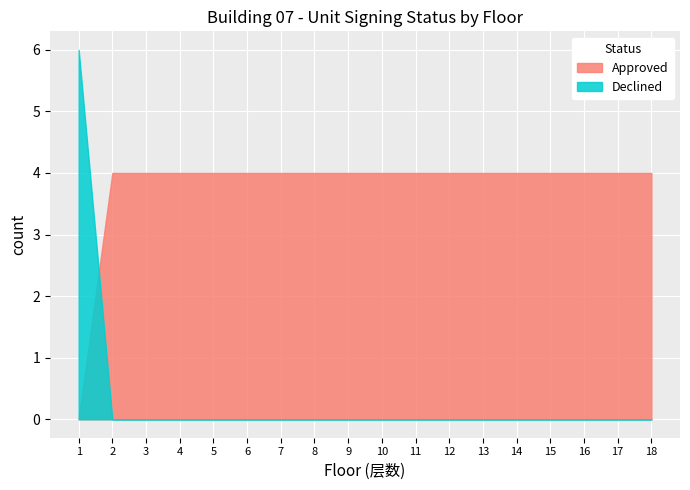

True or false: Declined and Approved cross at least once.

True